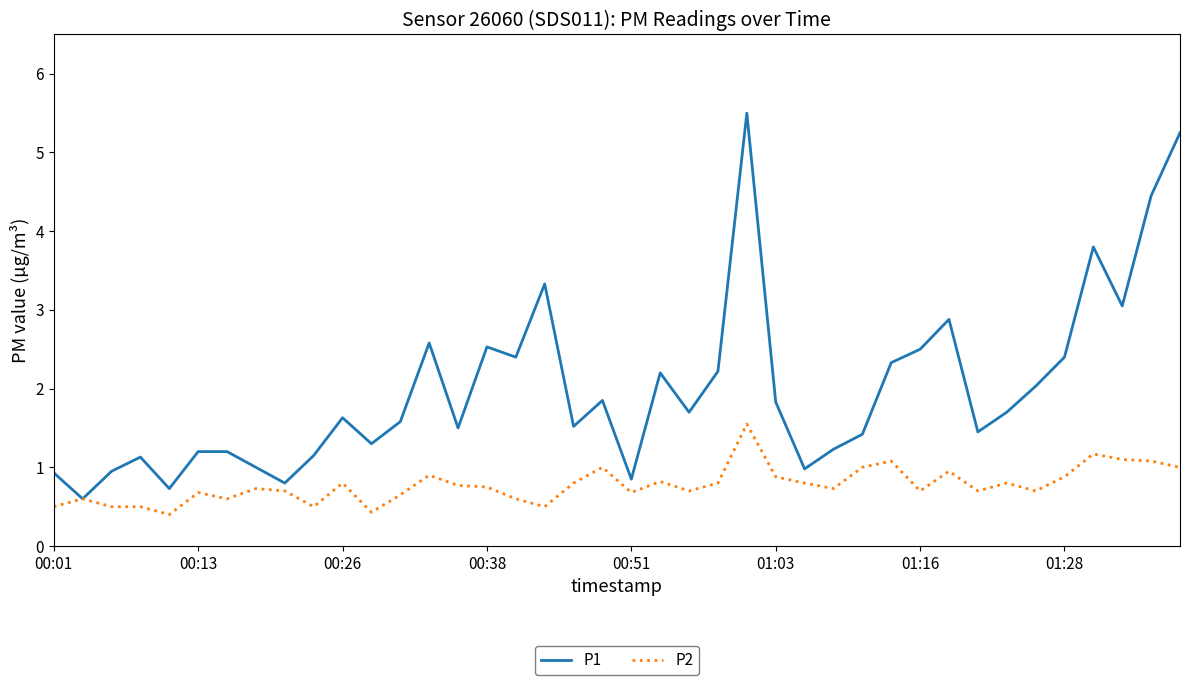

Which series has the largest range (max minus min)?

P1